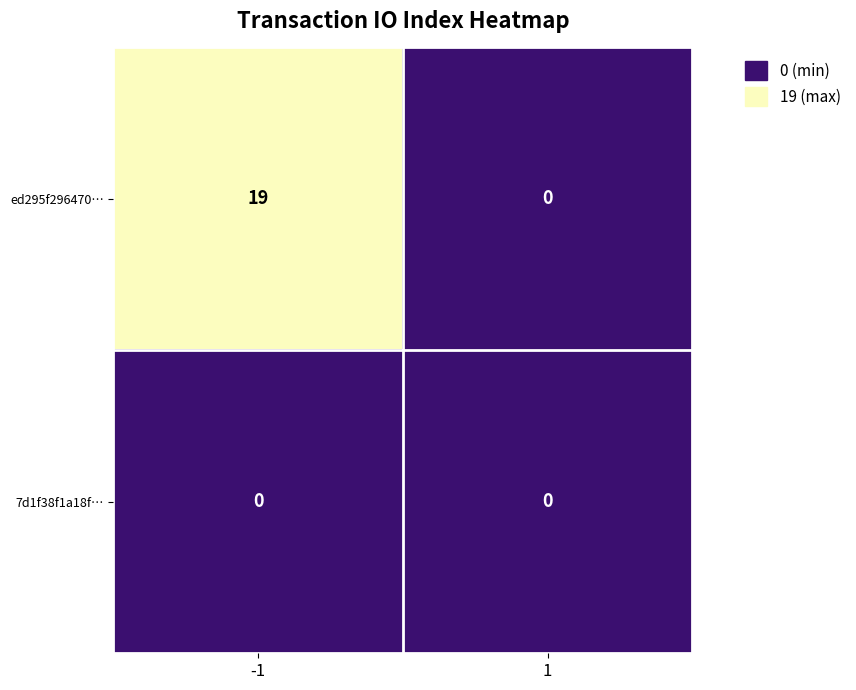

Rank the series by their maximum value, from highest to lowest.

ed295f296470…, 7d1f38f1a18f…